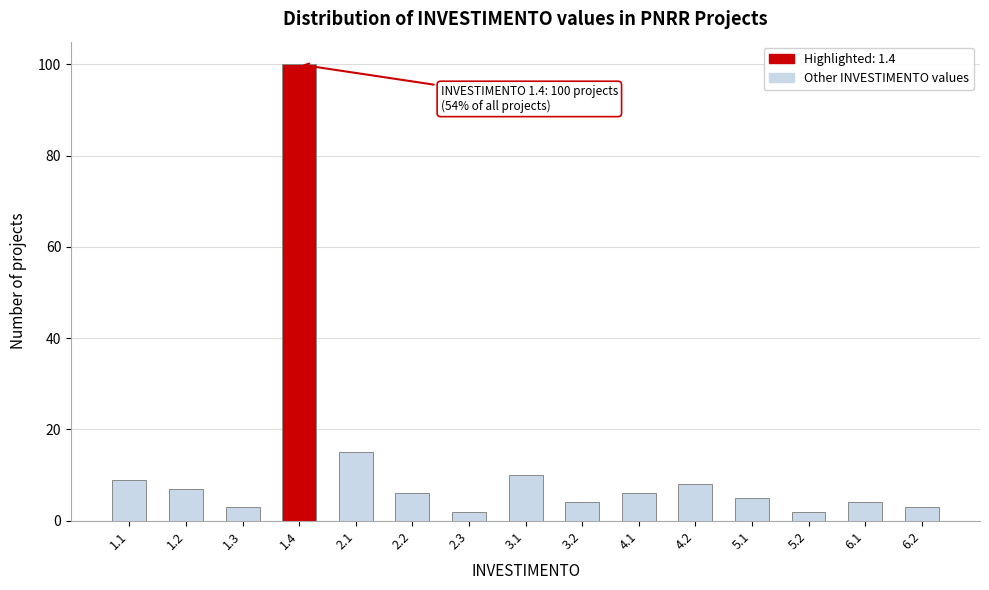

Reading left to right, transcribe all the data shown in this chart.

9	7	3	100	15	6	2	10	4	6	8	5	2	4	3